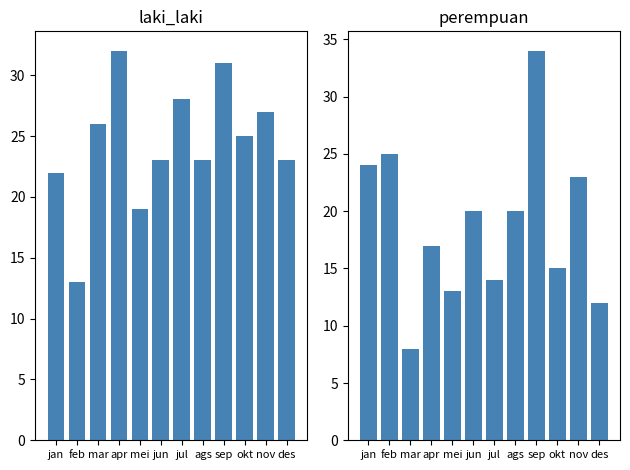

Where is perempuan nearest to the value 21?

jun